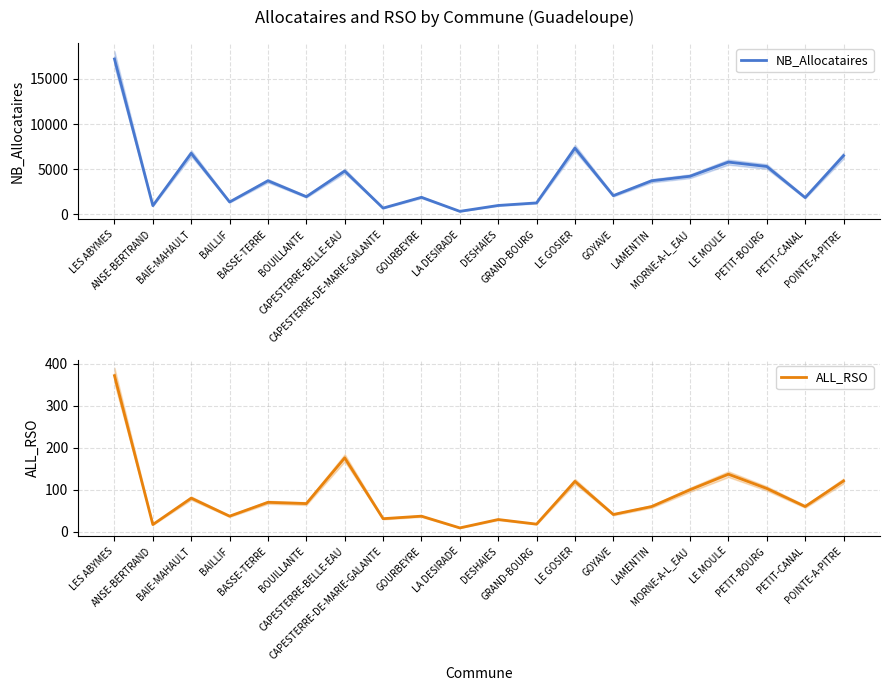

True or false: NB_Allocataires and ALL_RSO intersect in this chart.

False